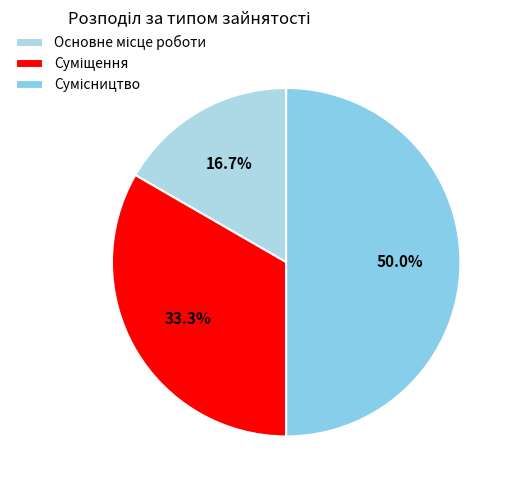

To the nearest percent, what portion does Основне місце роботи represent?

17%